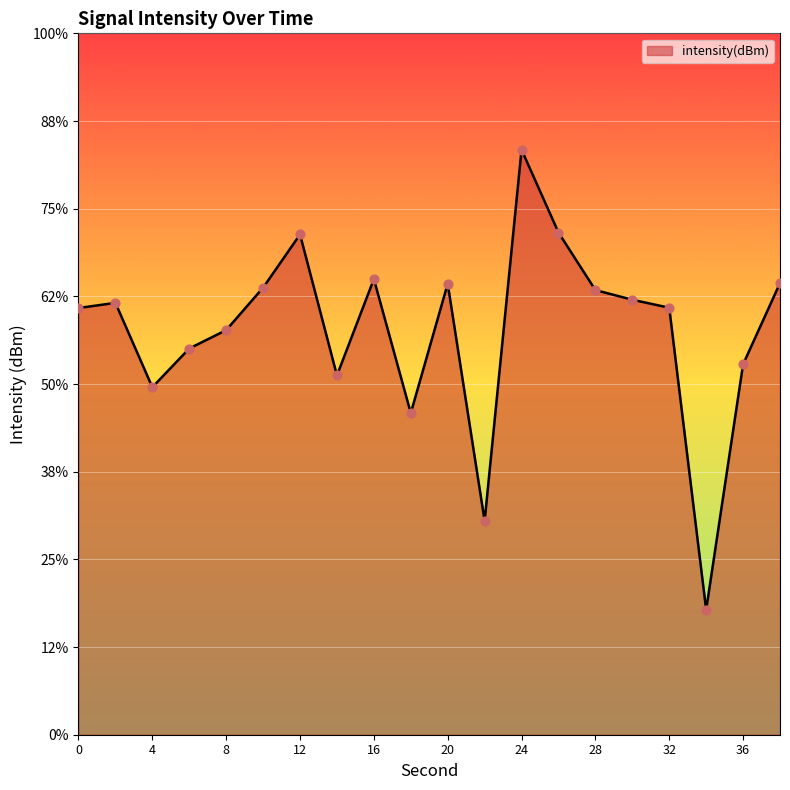

Between 8 and 28, which is larger?

28